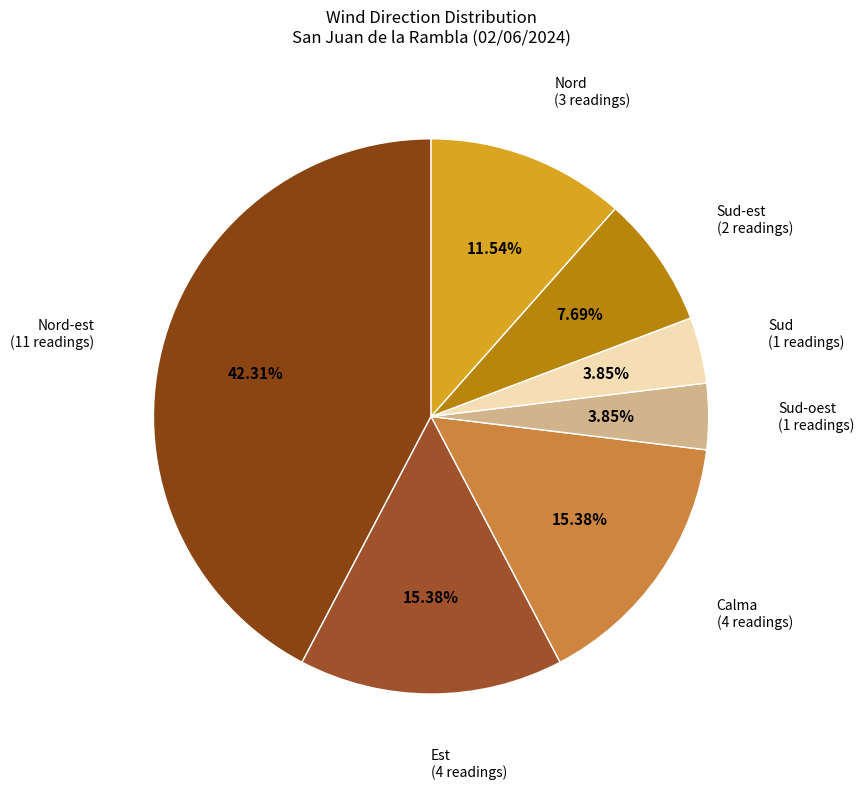

What is the largest slice in the pie chart?

Nord-est